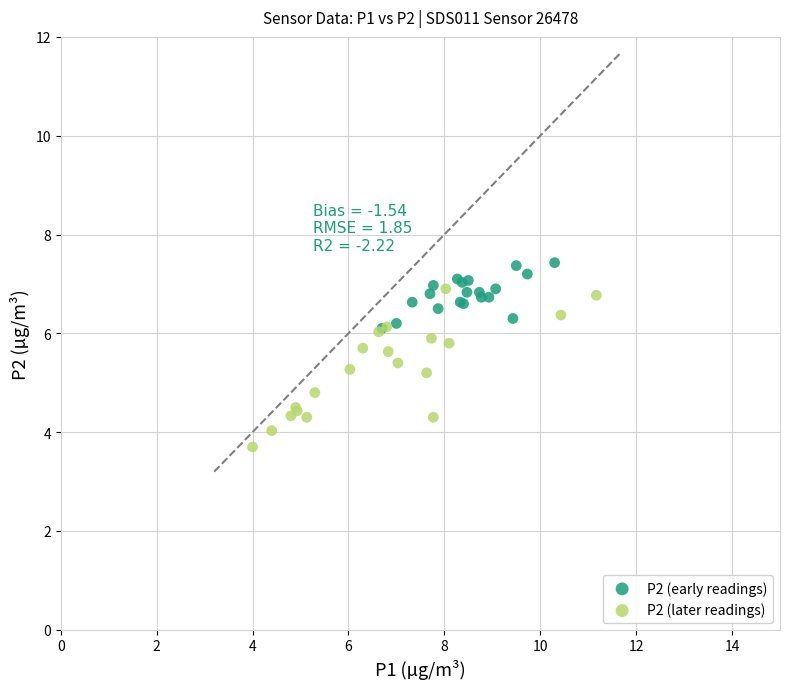

Which series reaches the minimum Y coordinate?

P2 (later readings)